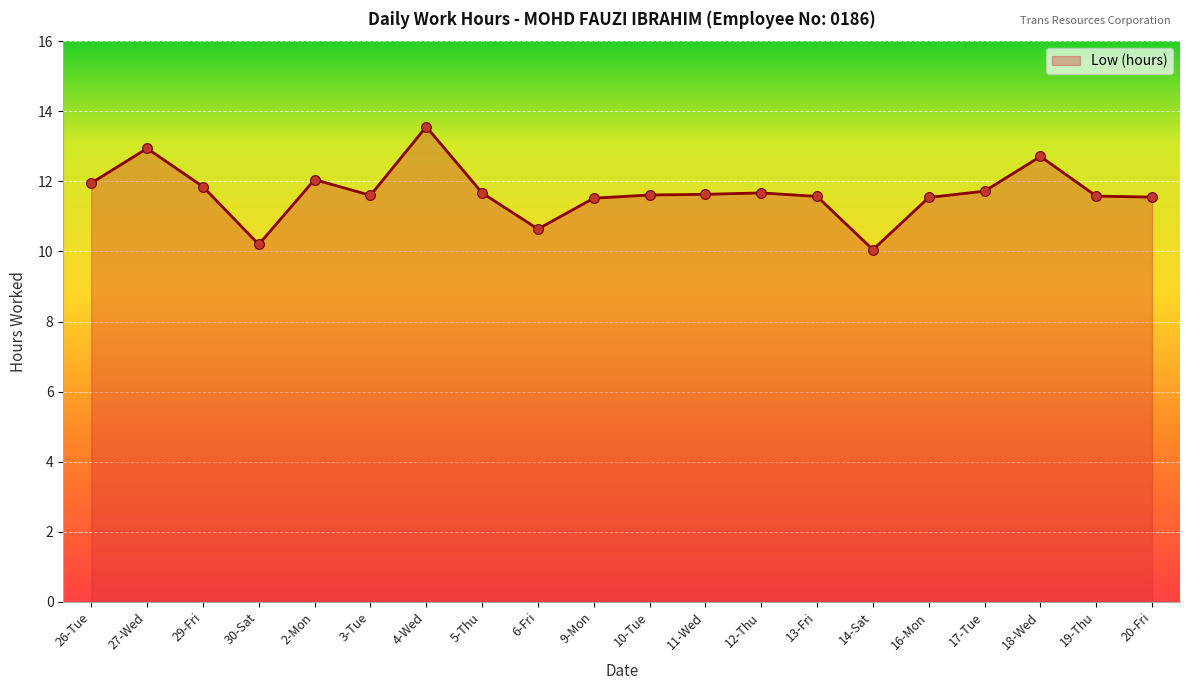

Between 26-Tue and 13-Fri, which is larger?

26-Tue